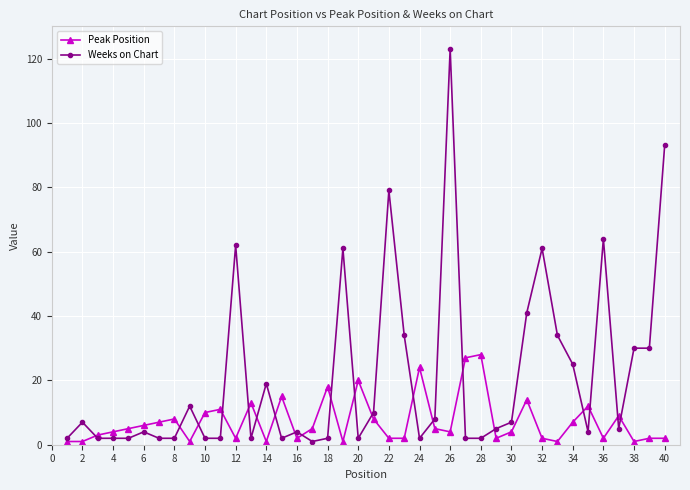

What is the maximum value shown in the chart?

123